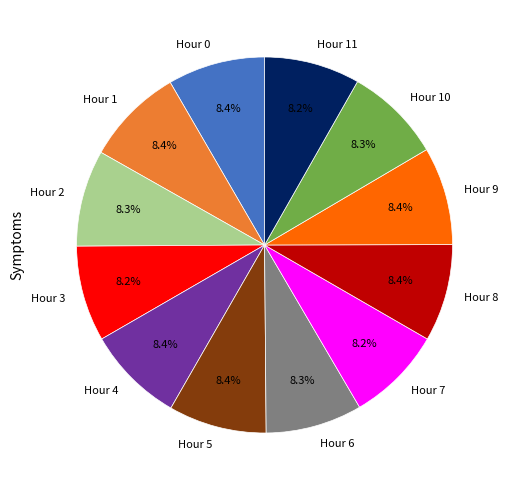

True or false: Hour 1 accounts for 1% of the total.

False